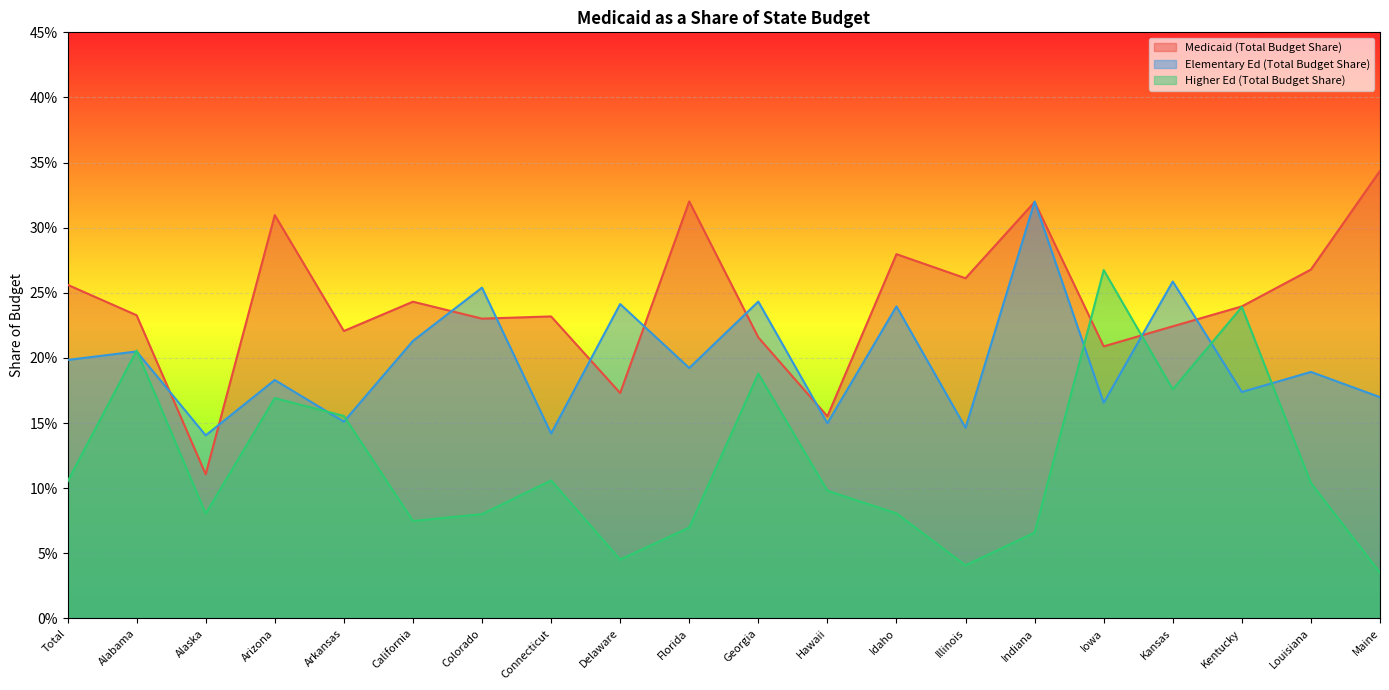

Is it true that Higher Ed (Total Budget Share) equals 0.1 at Illinois?

False